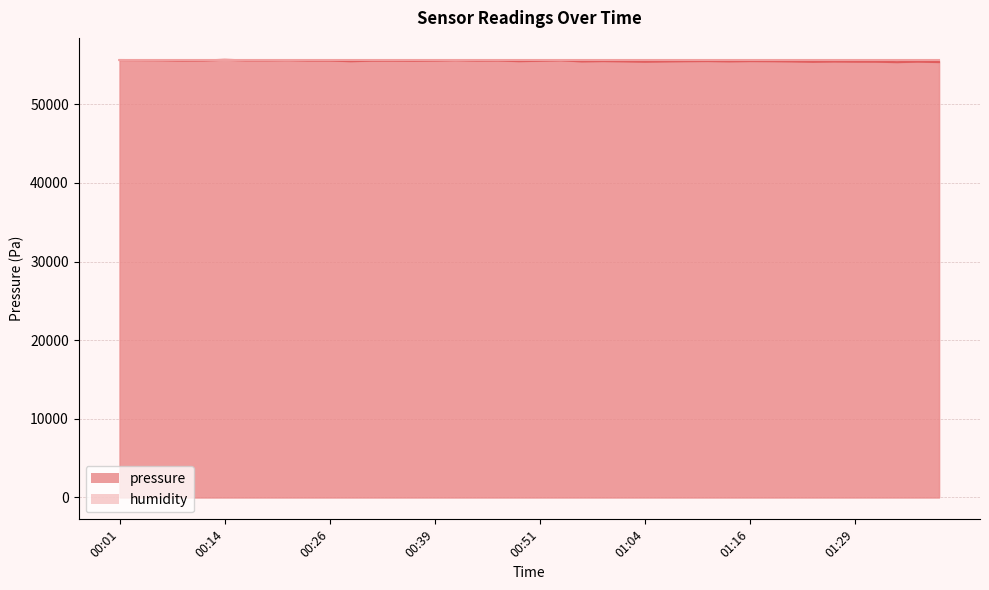

At which category does the data reach its first local peak?

00:14